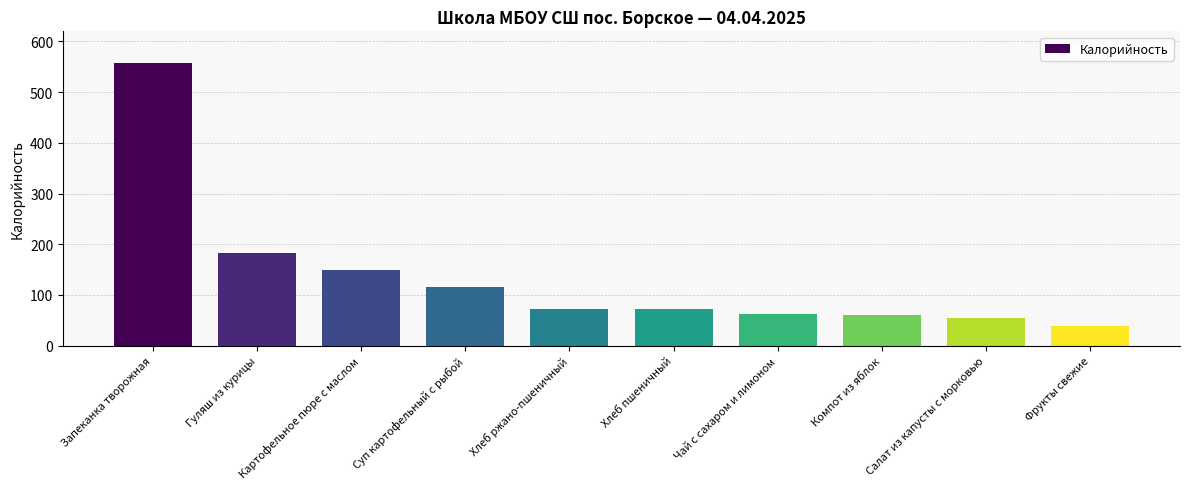

What is the label of the 3rd bar from the right?

Компот из яблок